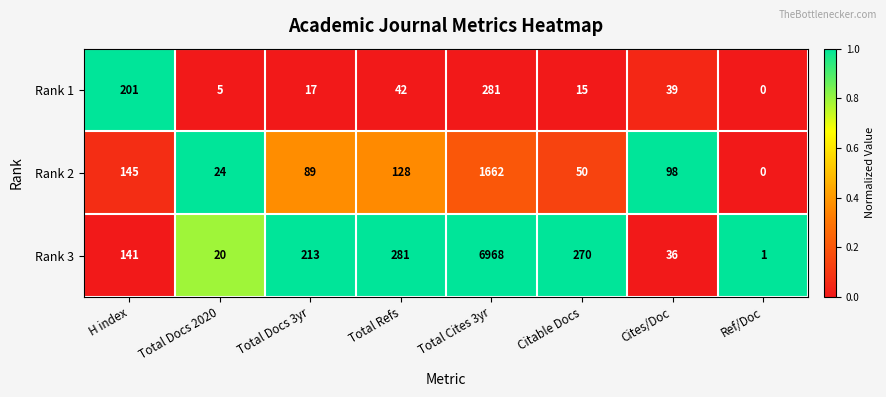

What is the maximum value shown in the chart?

6968